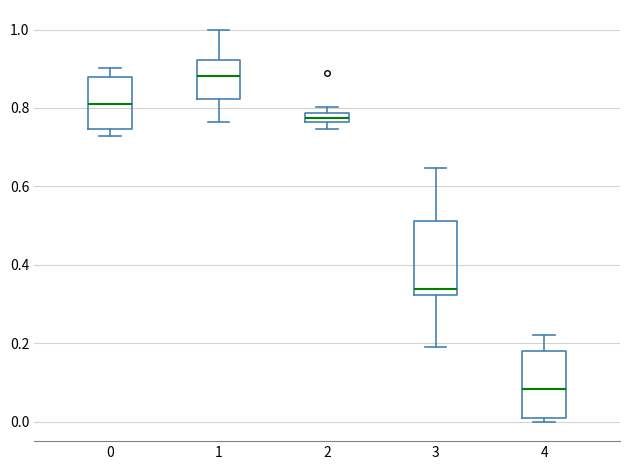

Where does the median line of the box at x = 1 sit on the y-axis? The values are not printed on the chart, so give them approximately, as read against the axis.

0.88